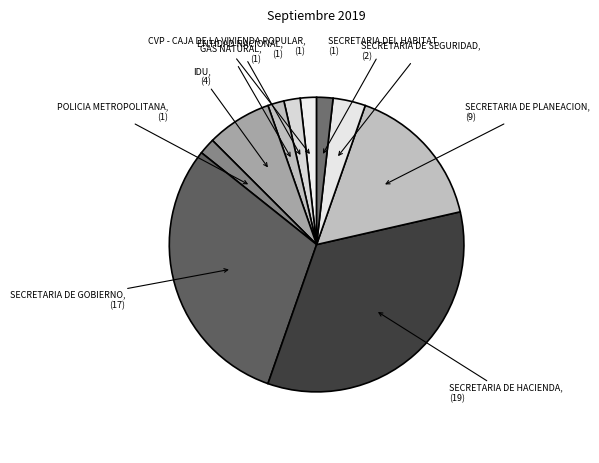

How many slices are in this pie chart?

10